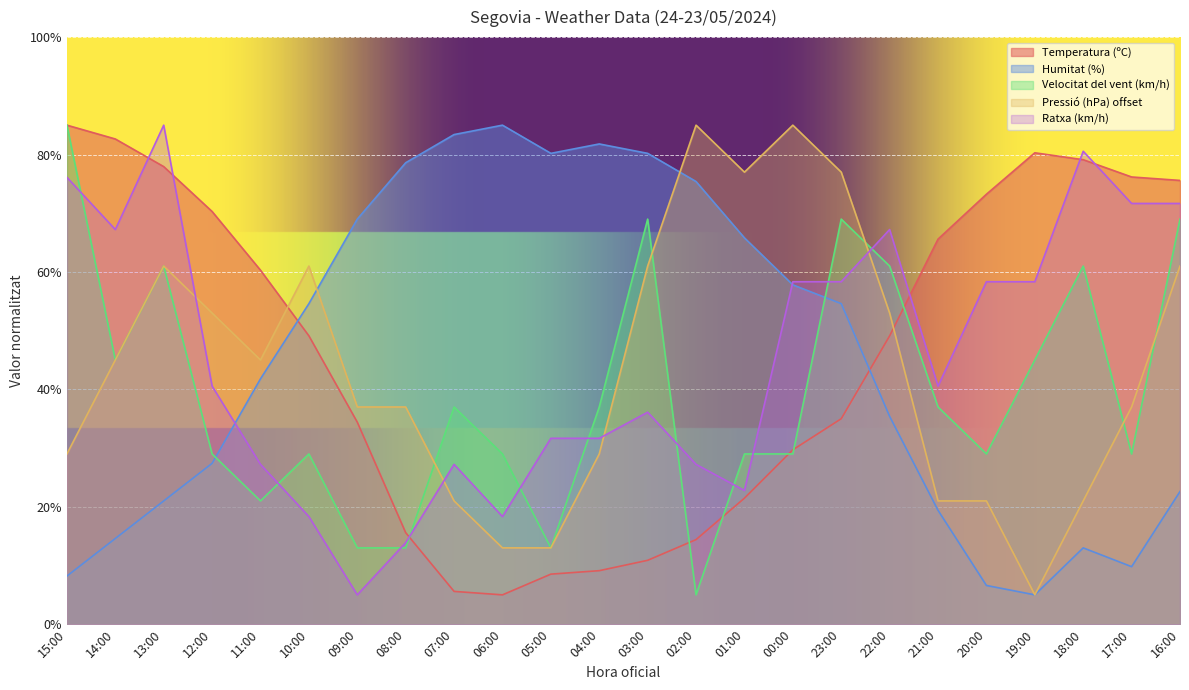

True or false: Humitat (%) has more than 0 interior local peaks.

True